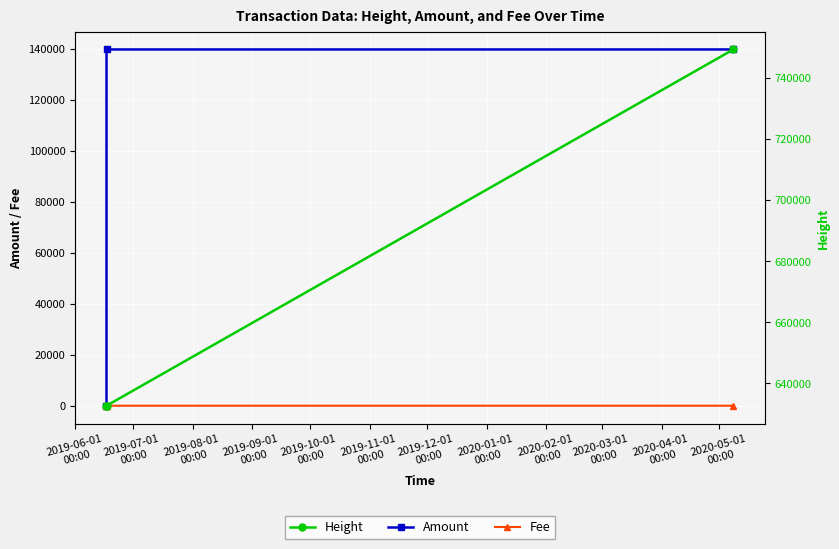

Which series changed the most between 2019-06-01
00:00 and 2019-07-01
00:00?

Amount